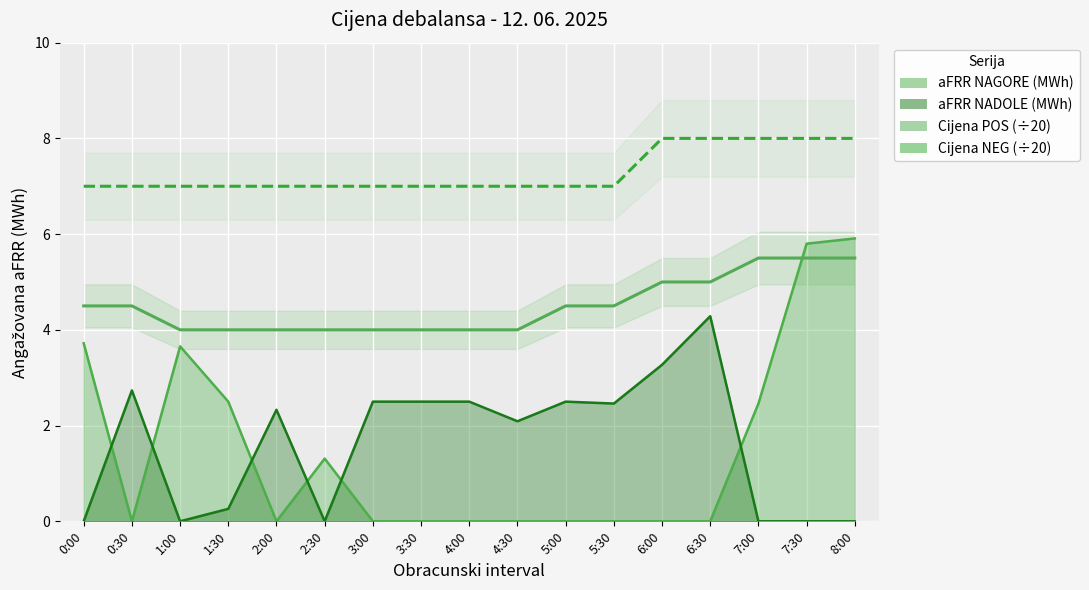

What position from the left is 0:30?

2